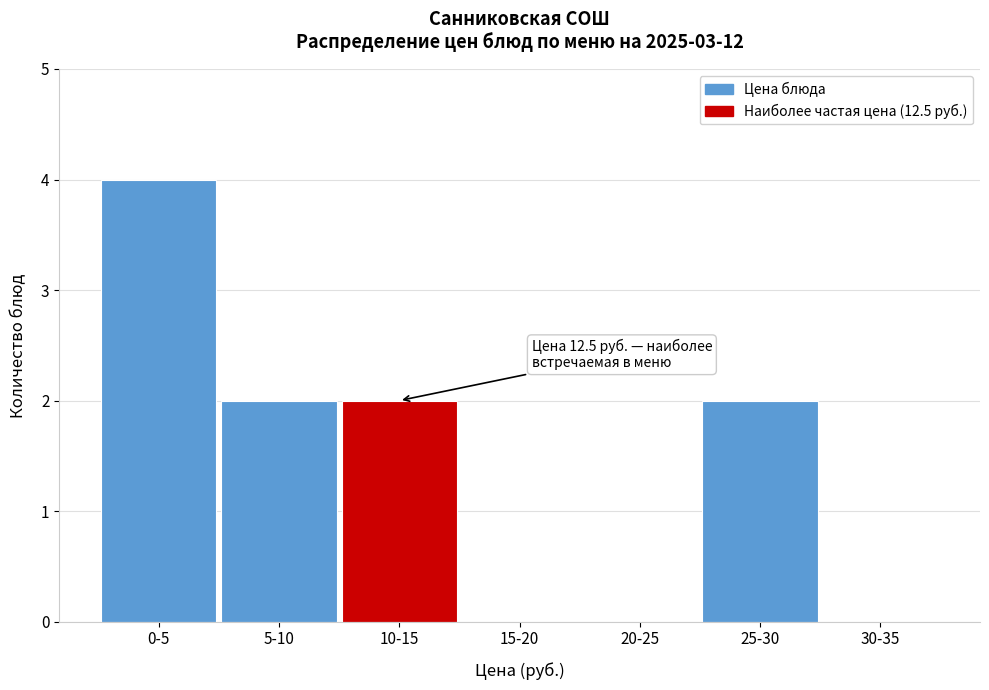

Reading left to right, list all the values displayed in this chart.

0-5=4	5-10=2	10-15=2	15-20=0	20-25=0	25-30=2	30-35=0